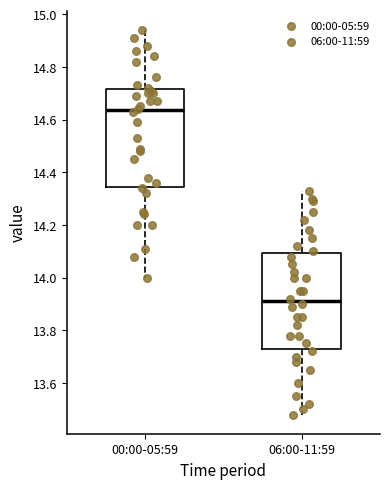

Which box has the highest median line?

00:00-05:59